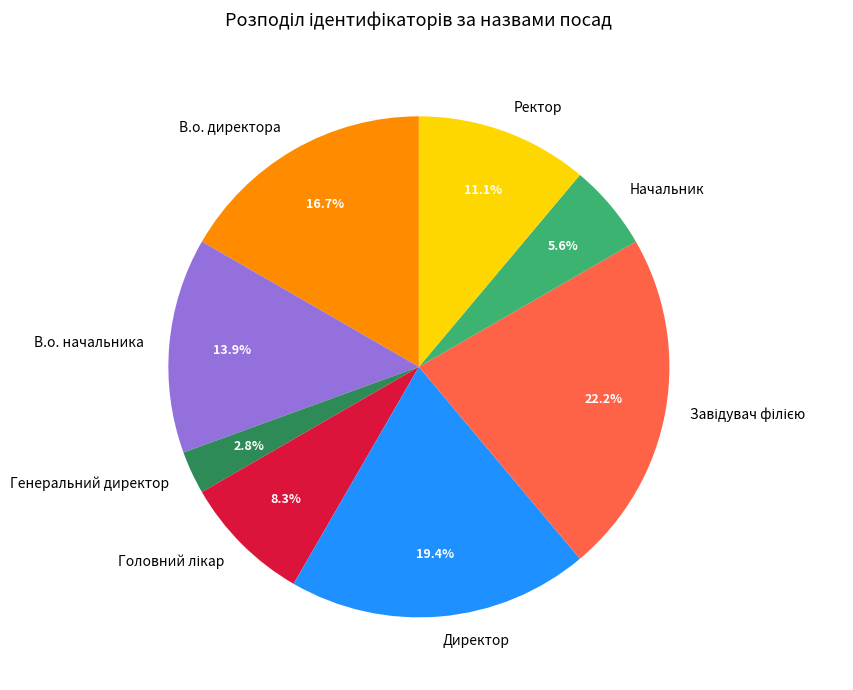

True or false: Ректор accounts for 24% of the total.

False